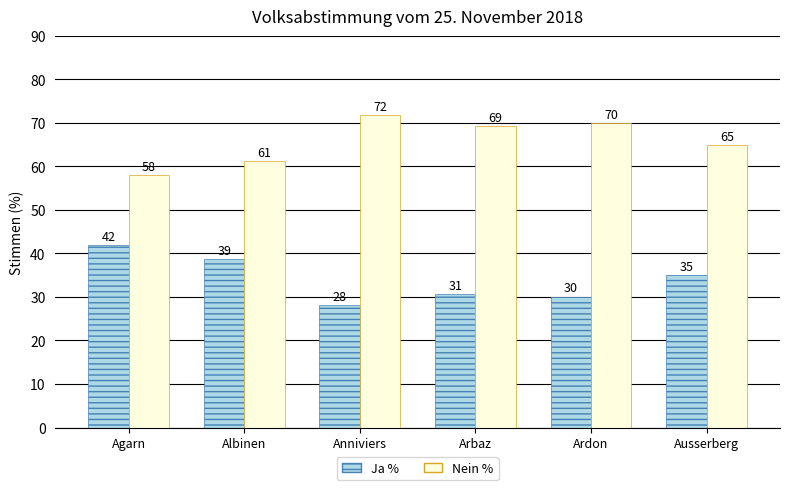

What value does the Nein % series have at Ausserberg?

64.9